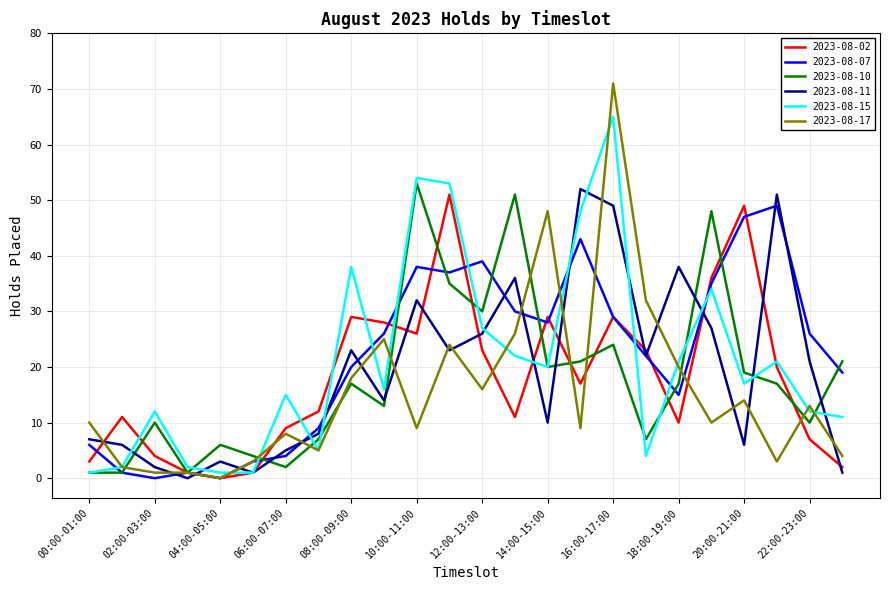

Does the chart have visible grid lines?

Yes